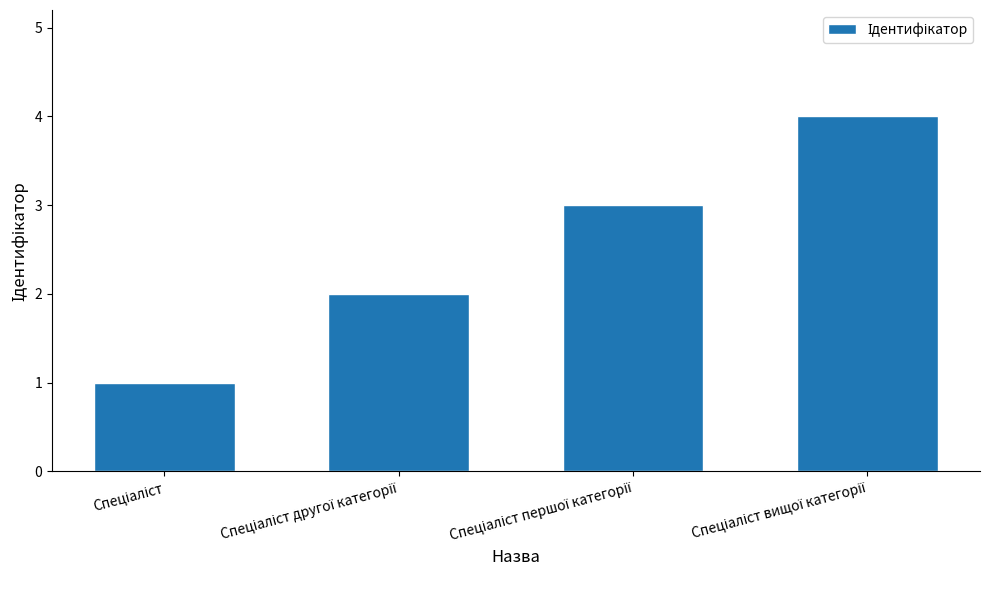

What is the smallest value displayed?

1